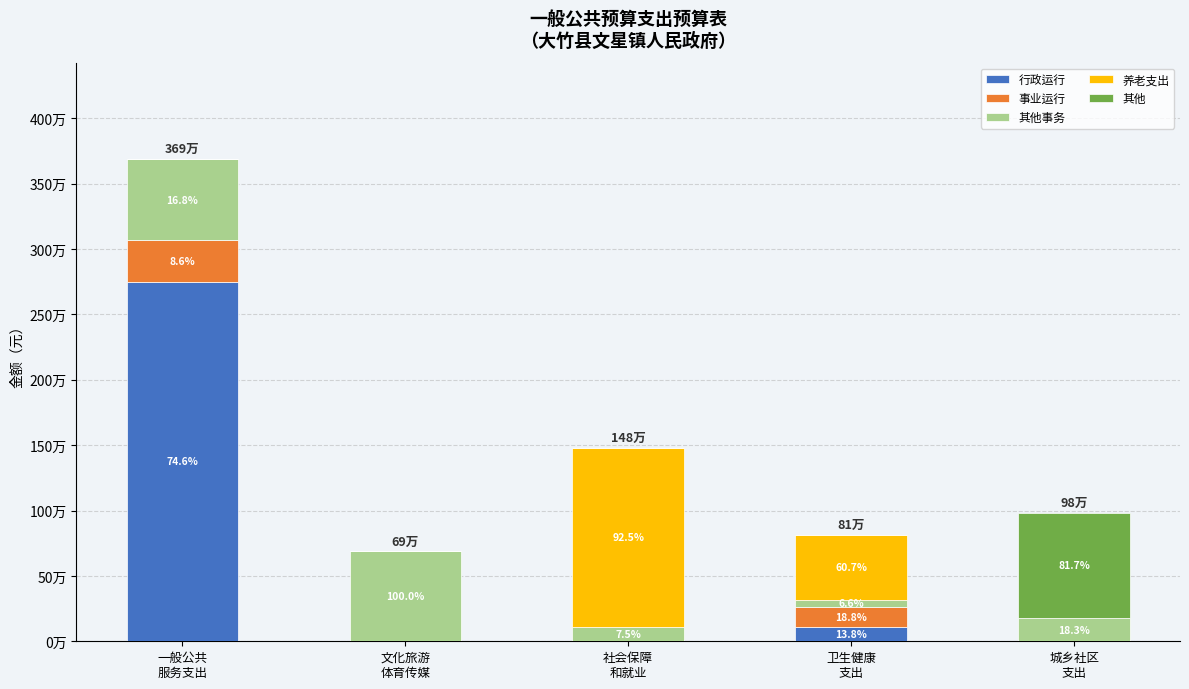

Rank the categories by 其他事务 value from highest to lowest.

文化旅游
体育传媒, 一般公共
服务支出, 城乡社区
支出, 社会保障
和就业, 卫生健康
支出